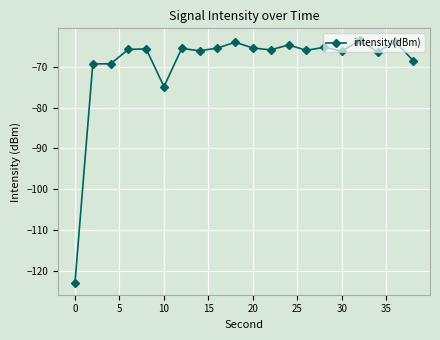

What is the difference between the maximum and minimum values?

59.4